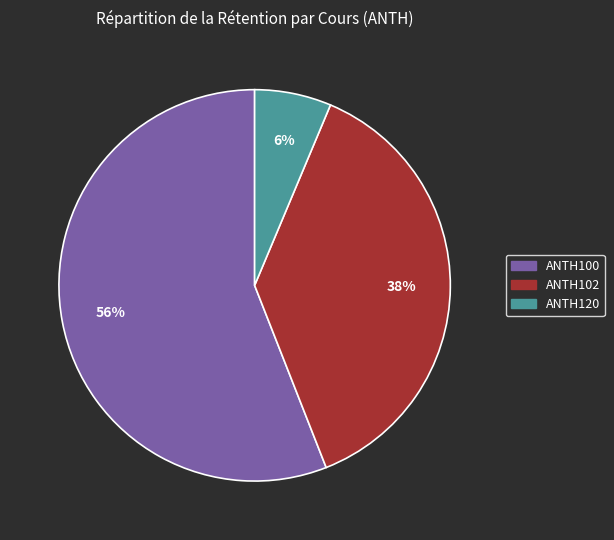

To the nearest percent, what is the combined percentage of ANTH100 and ANTH120?

62%